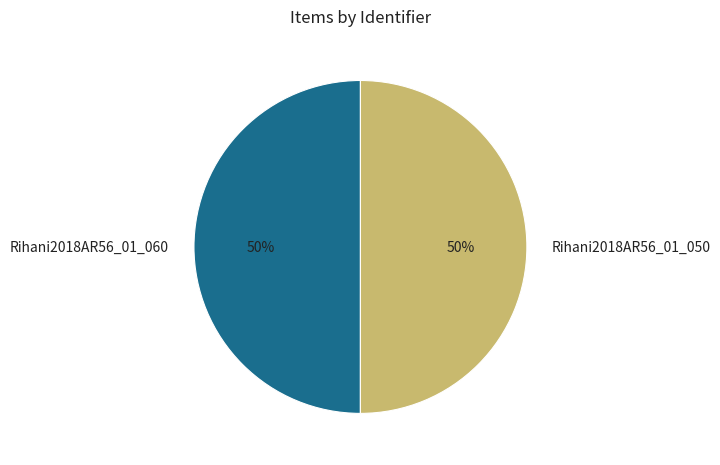

How many slices are in this pie chart?

2